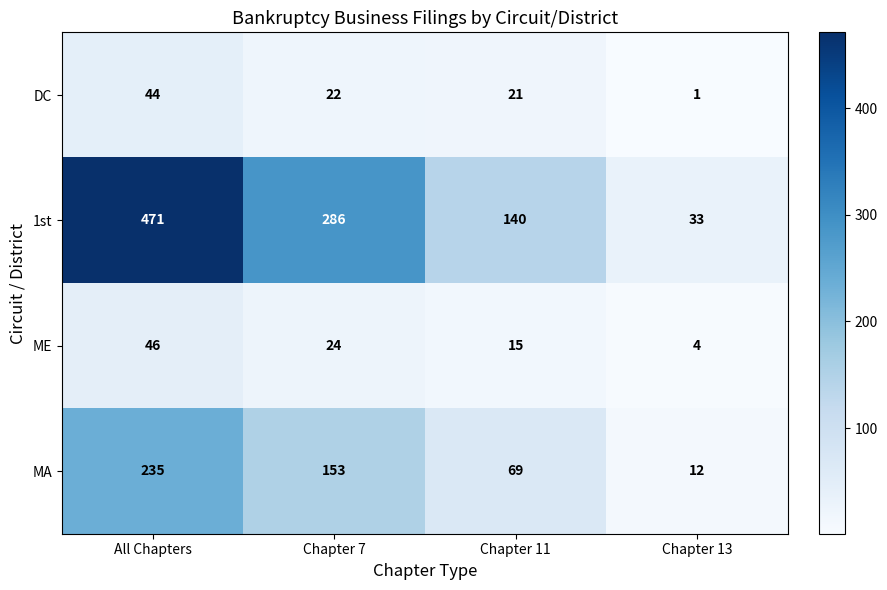

How many values in the ME series are below 24?

2